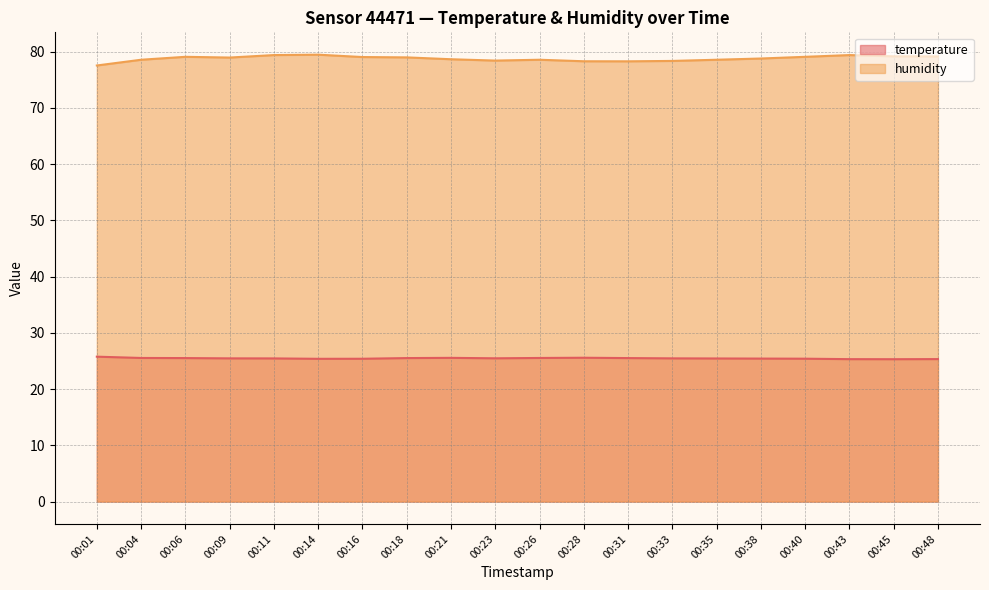

What are all the series names shown in the legend?

temperature, humidity